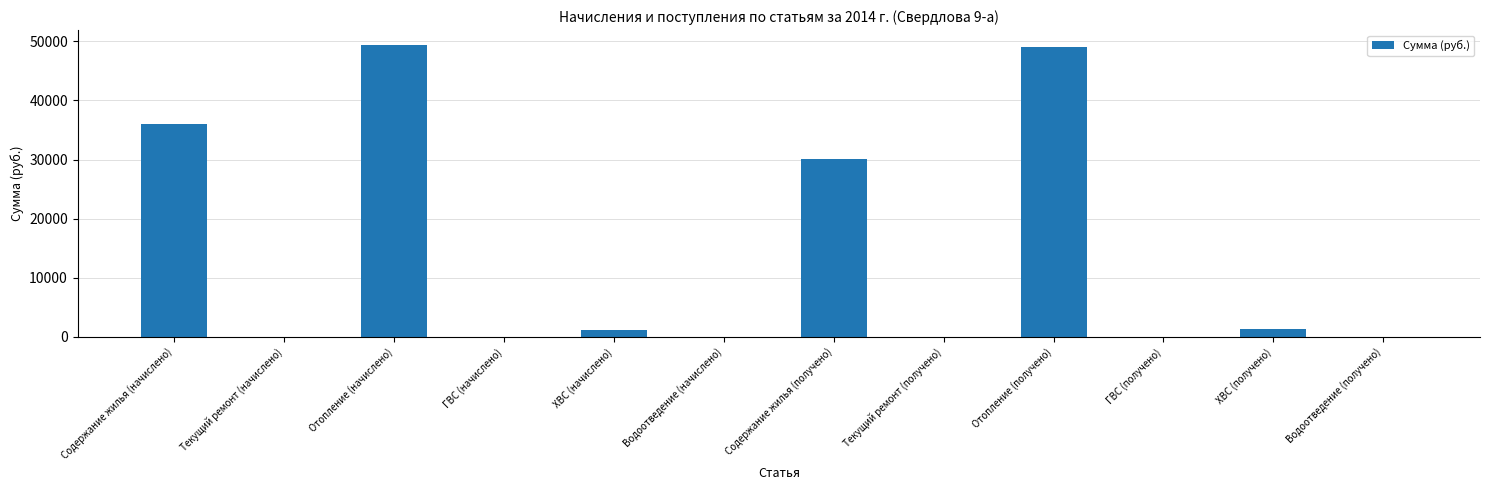

Where is the data nearest to the value 24706?

Содержание жилья (получено)